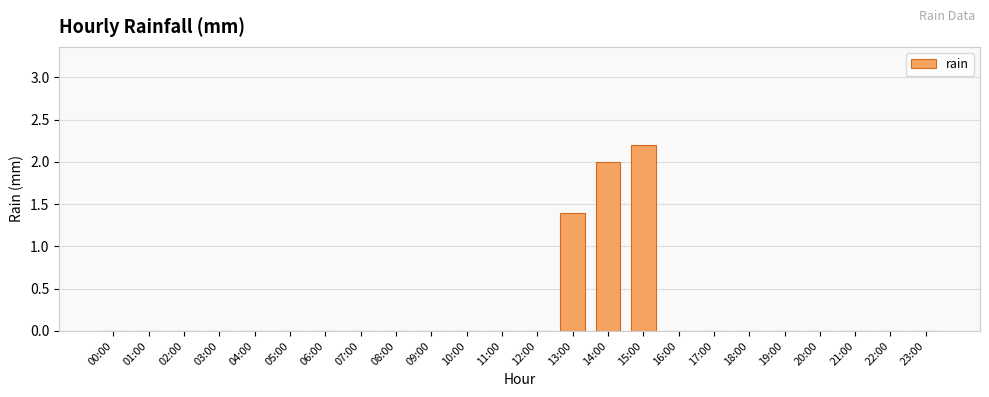

What is the sum of all values?

5.6